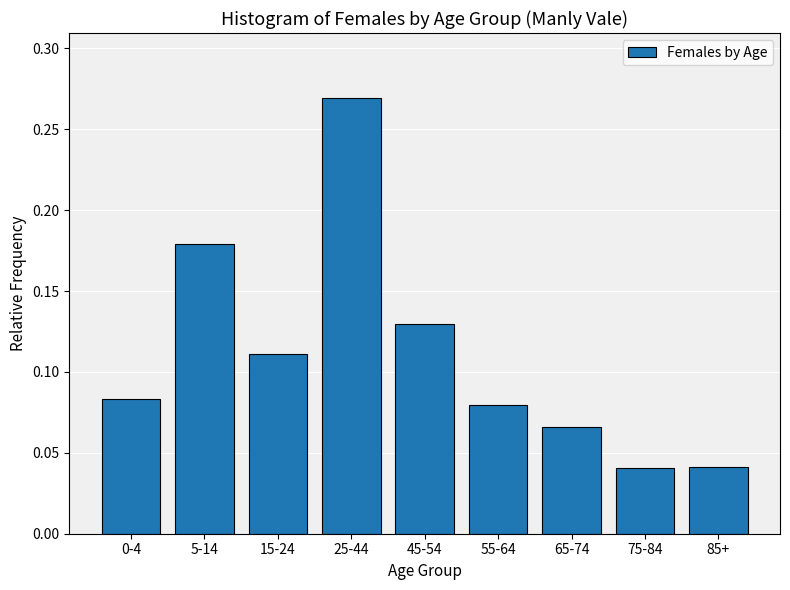

What is the sum of all values?

1.0